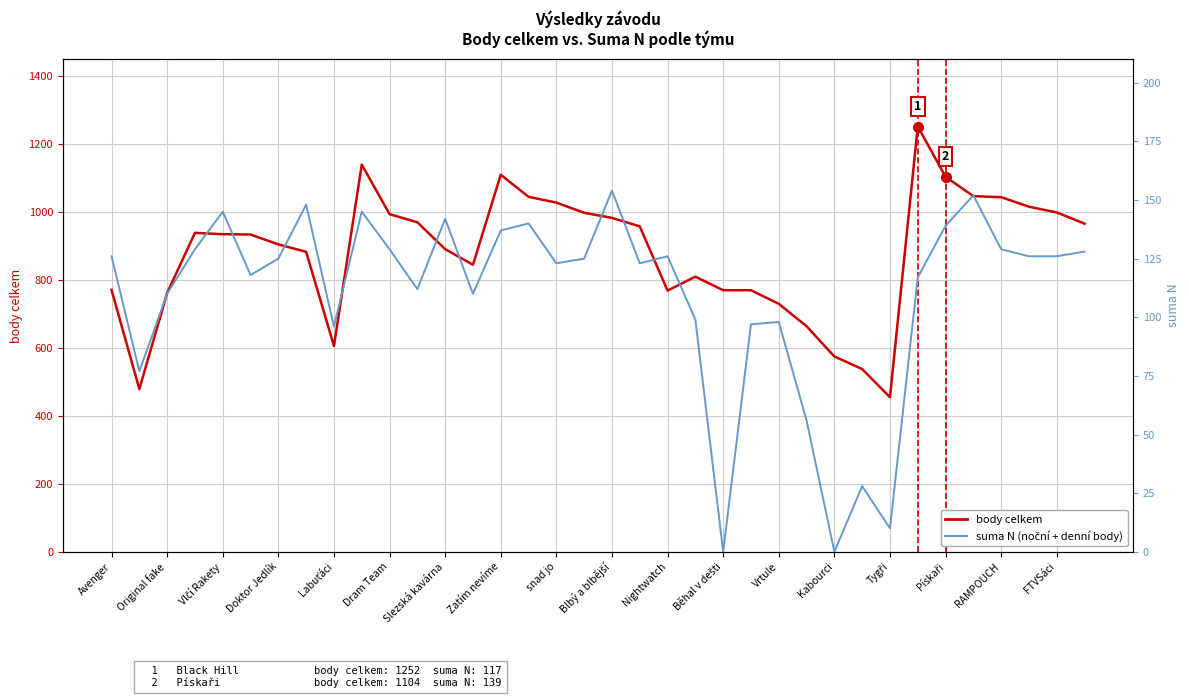

Where does the suma N series first go above 125?

Avenger